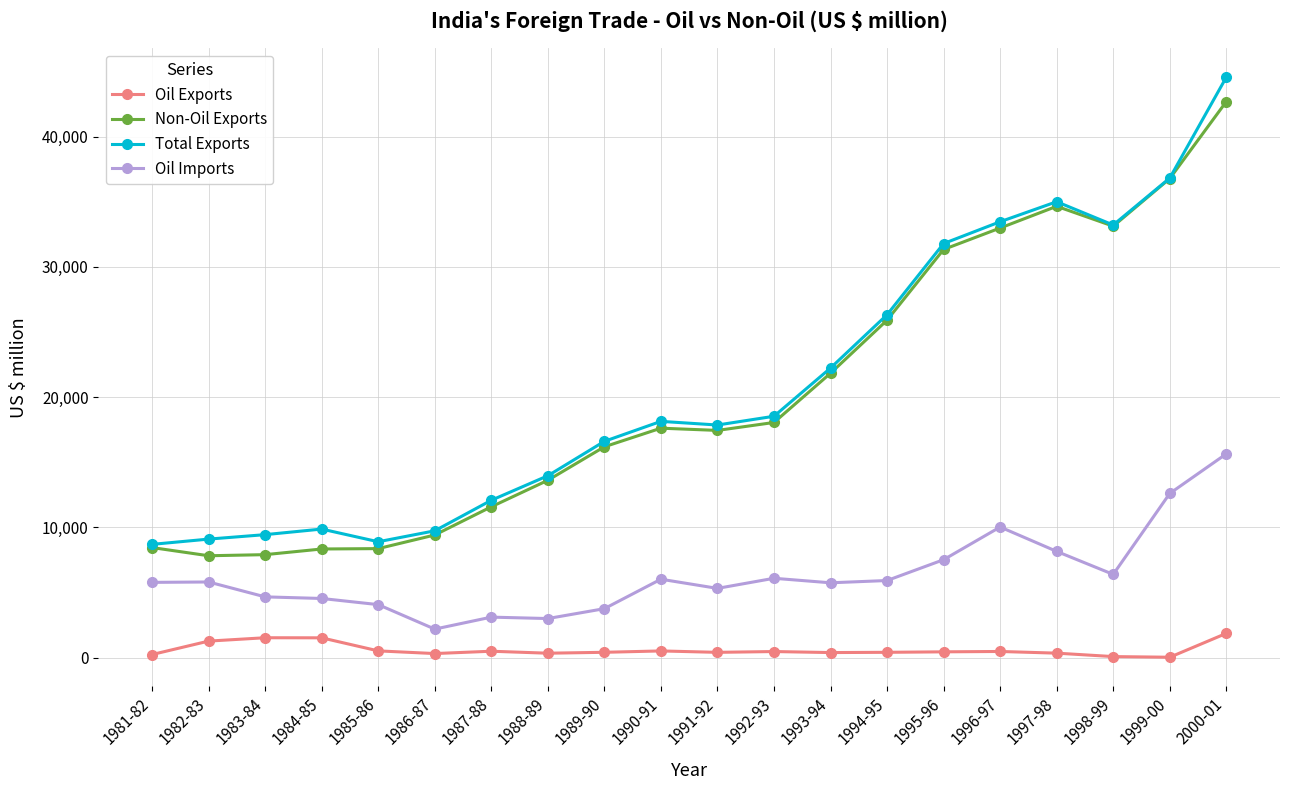

What is the value of the Total Exports point at the 17th from the left?

35006.4